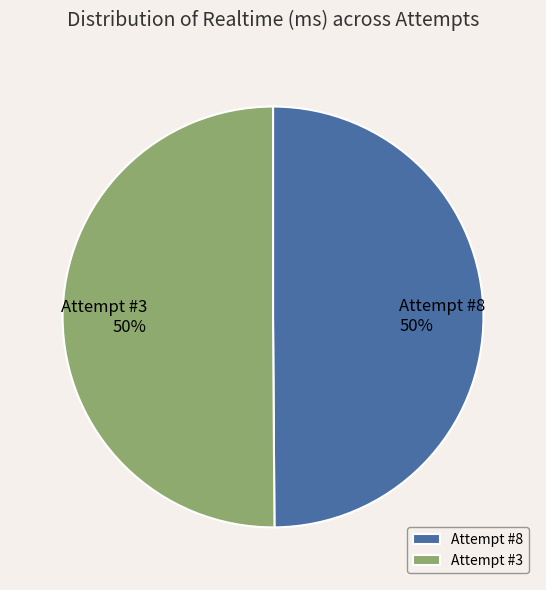

How many slices are in this pie chart?

2